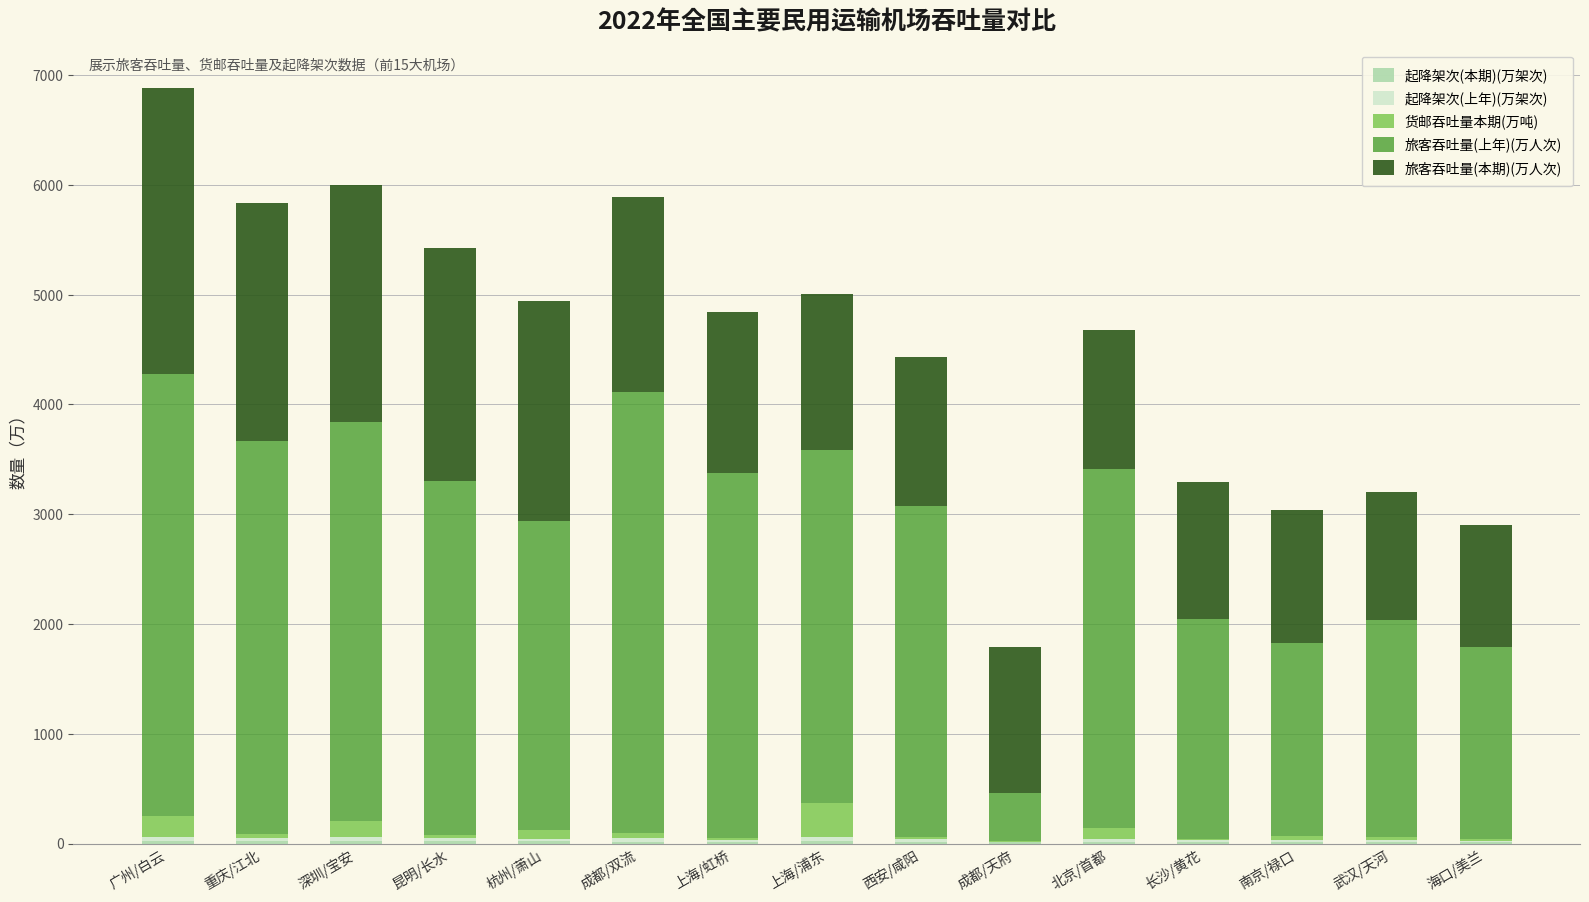

At which category is the sum across all series the highest?

广州/白云